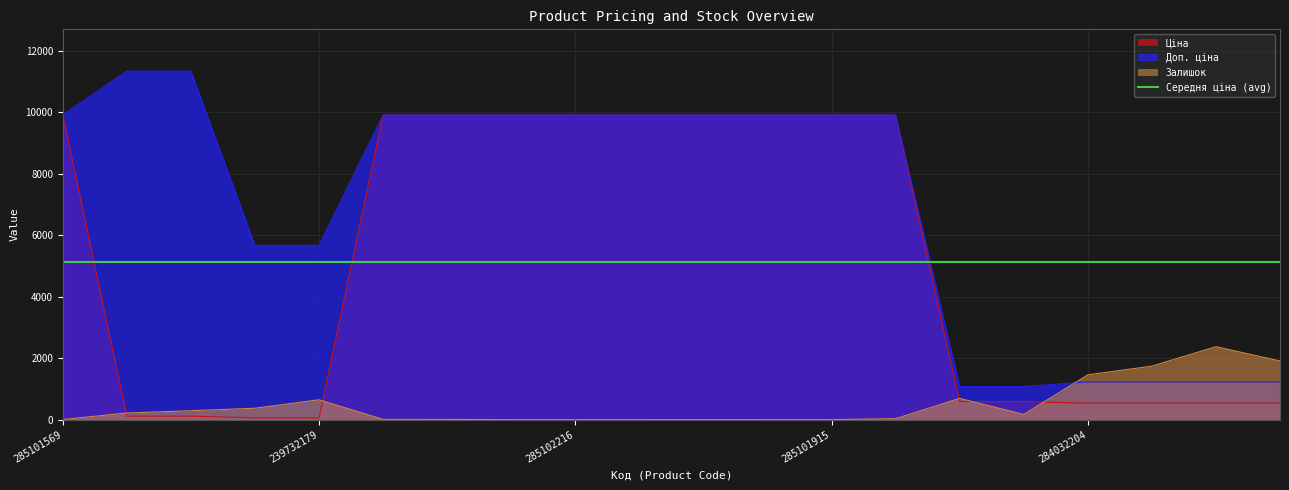

Where is the first local maximum for Залишок?

239732179